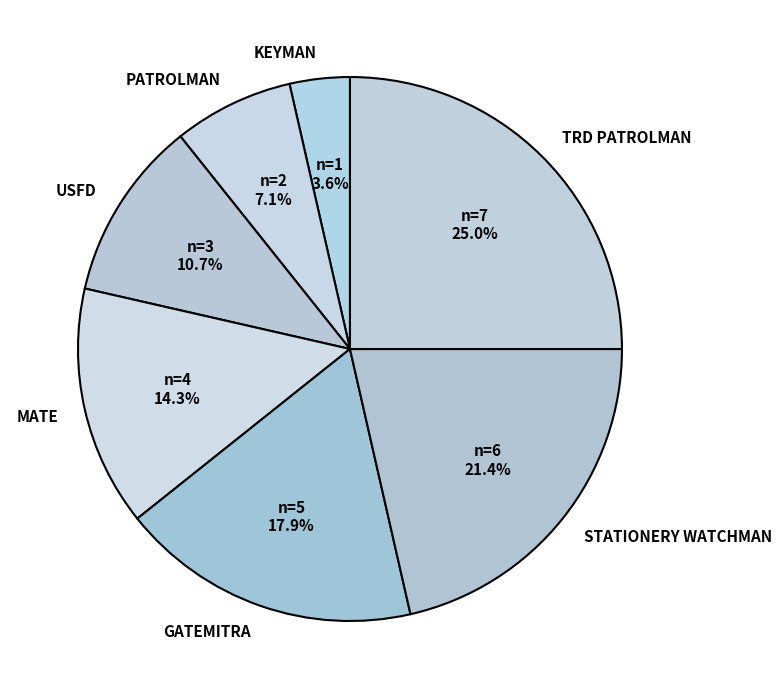

Do GATEMITRA and KEYMAN together represent more than half of the pie?

No